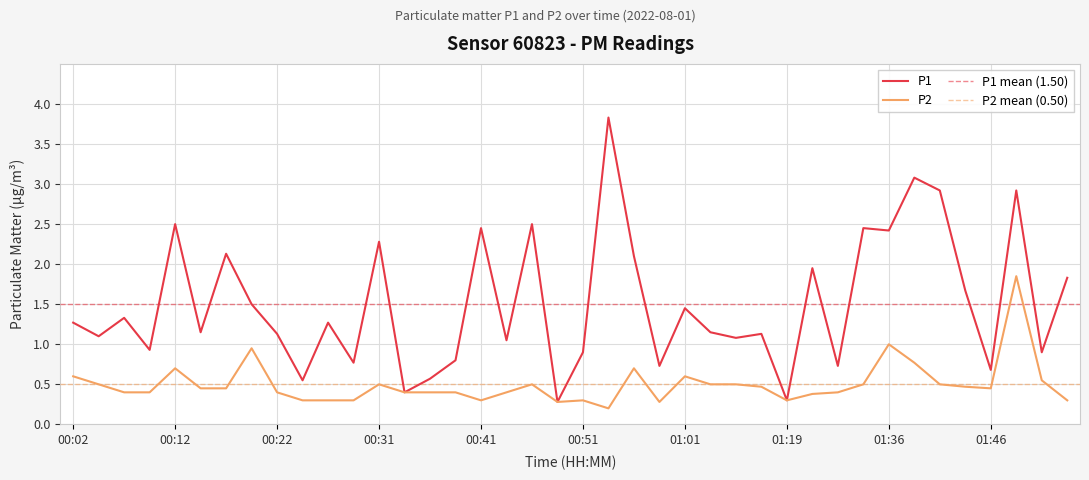

Reading left to right, transcribe all the data shown in this chart.

P1: 1.3	1.1	1.3	0.9	2.5	1.1	2.1	1.5	1.1	0.6	1.3	0.8	2.3	0.4	0.6	0.8	2.5	1.1	2.5	0.3	0.9	3.8	2.1	0.7	1.4	1.1	1.1	1.1	0.3	1.9	0.7	2.5	2.4	3.1	2.9	1.7	0.7	2.9	0.9	1.8
P2: 0.6	0.5	0.4	0.4	0.7	0.5	0.5	0.9	0.4	0.3	0.3	0.3	0.5	0.4	0.4	0.4	0.3	0.4	0.5	0.3	0.3	0.2	0.7	0.3	0.6	0.5	0.5	0.5	0.3	0.4	0.4	0.5	1.0	0.8	0.5	0.5	0.5	1.9	0.6	0.3